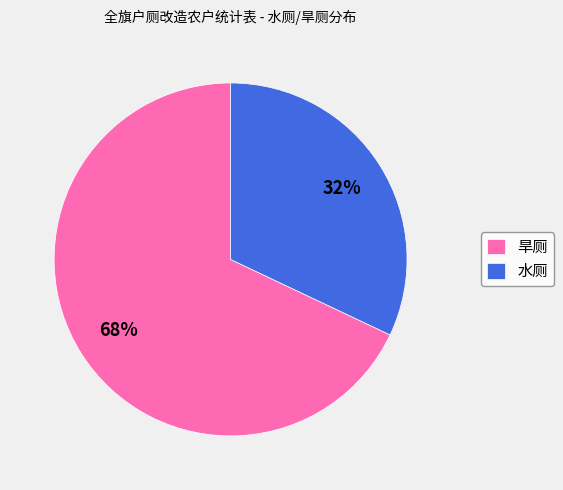

To the nearest percent, what percentage of the pie is 旱厕?

68%